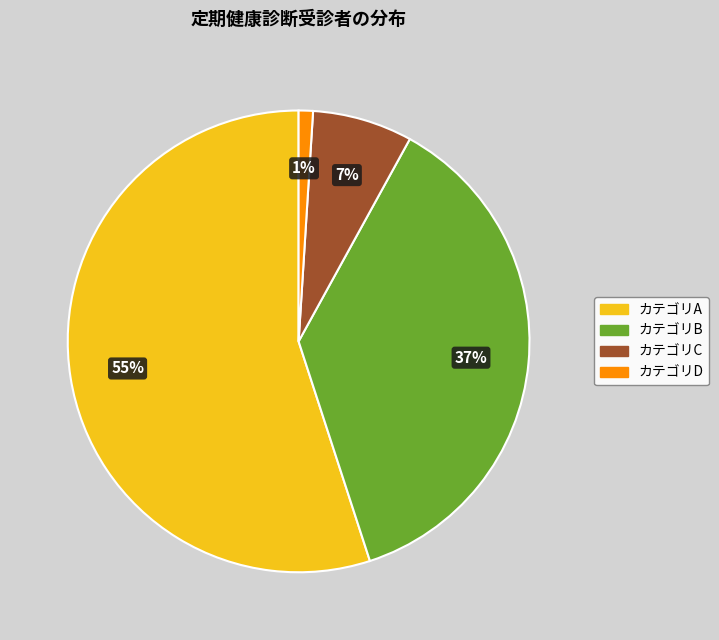

To the nearest percent, what is the difference between the largest and smallest slice percentages?

54%